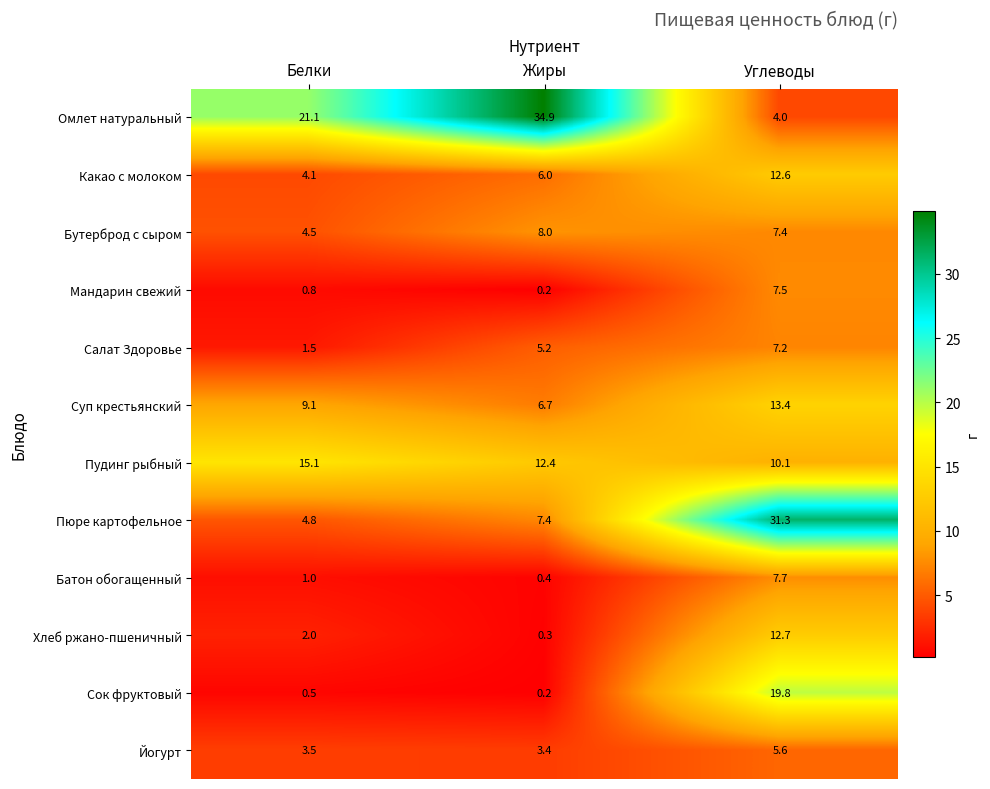

Rank the series by their maximum value, from highest to lowest.

Омлет натуральный, Пюре картофельное, Сок фруктовый, Пудинг рыбный, Суп крестьянский, Хлеб ржано-пшеничный, Какао с молоком, Бутерброд с сыром, Батон обогащенный, Мандарин свежий, Салат Здоровье, Йогурт